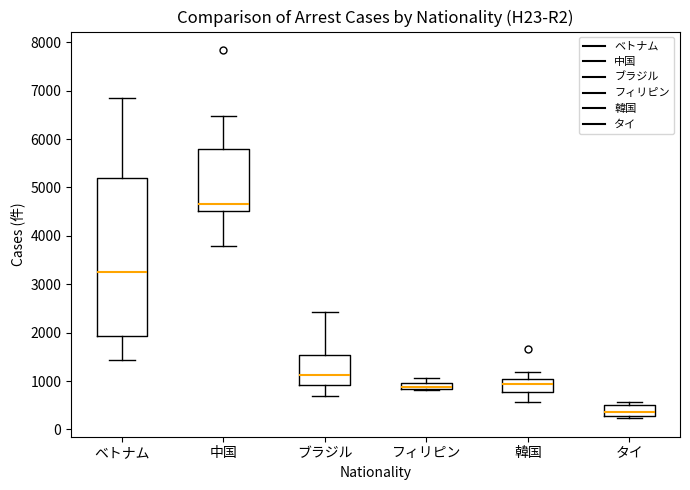

Which box is the tallest, from its lower edge to its upper edge?

ベトナム